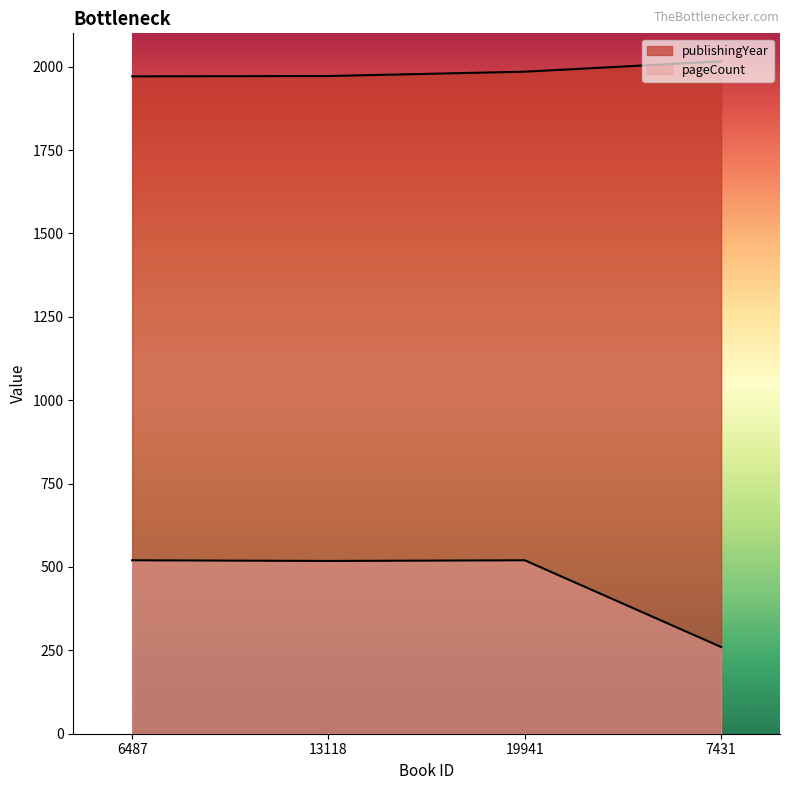

How many distinct data groups are displayed?

2